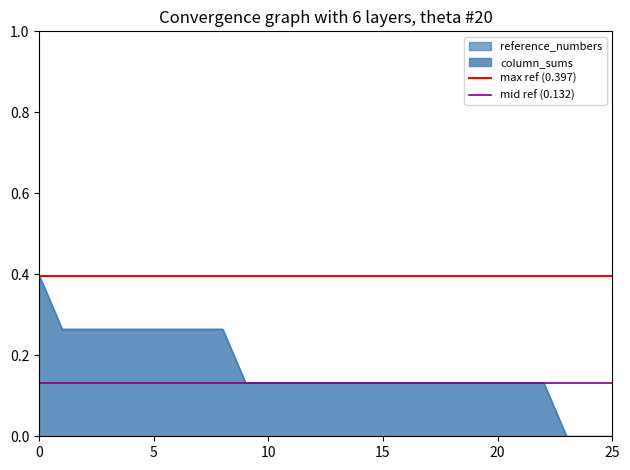

The value of max ref (0.397) at 5 is 0.2. True or false?

False